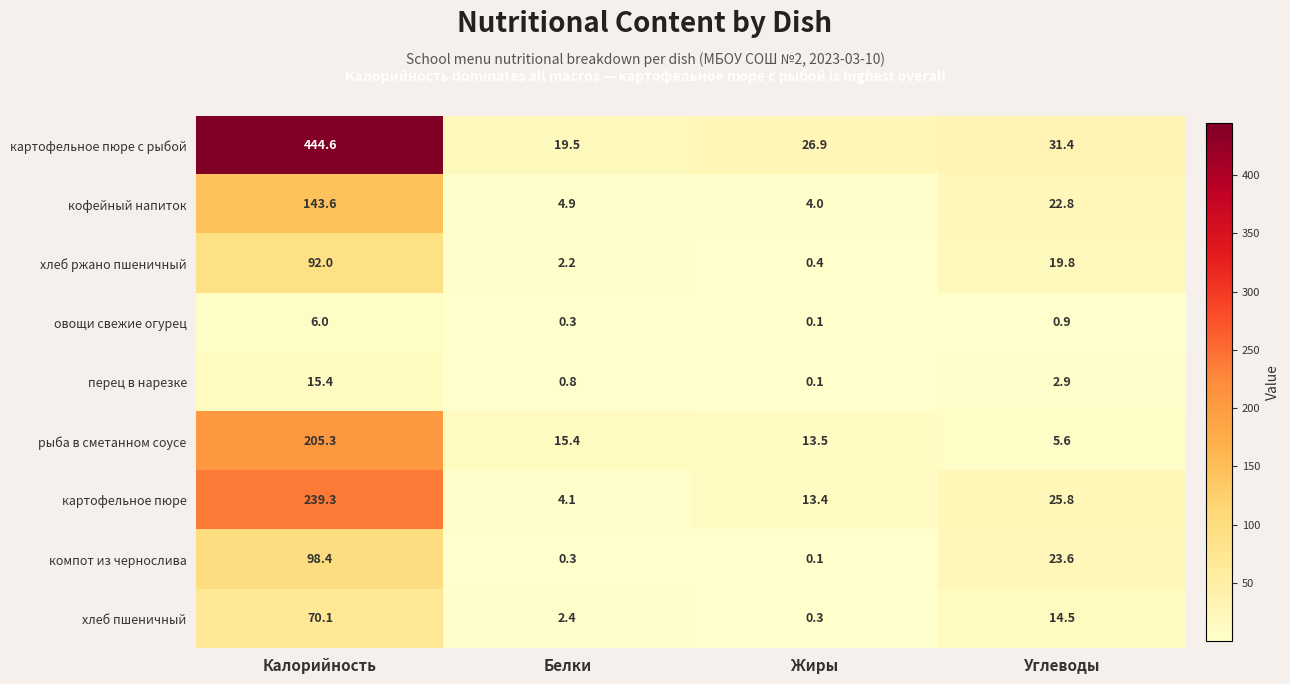

What is the average value of the компот из чернослива series?

30.6